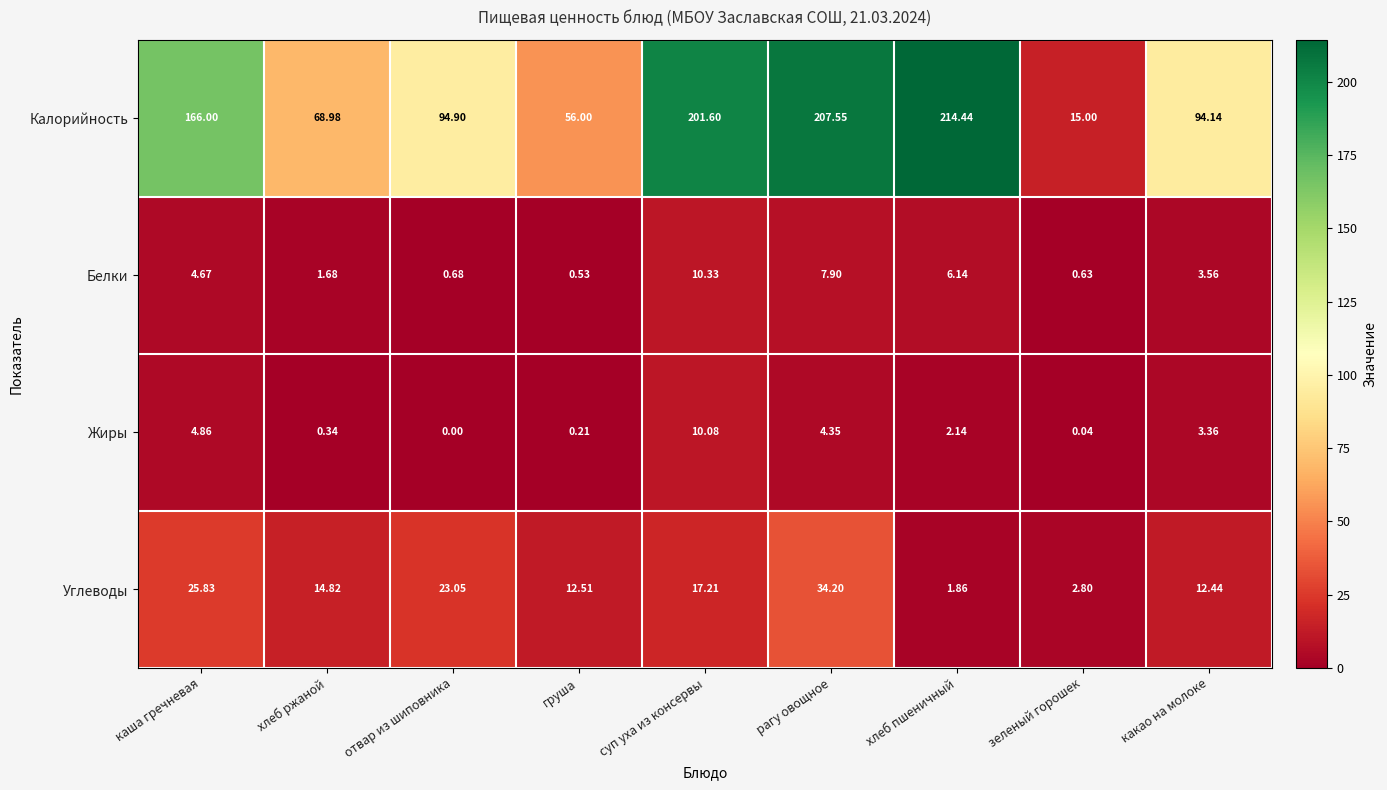

Which series has the largest total across all categories?

Калорийность